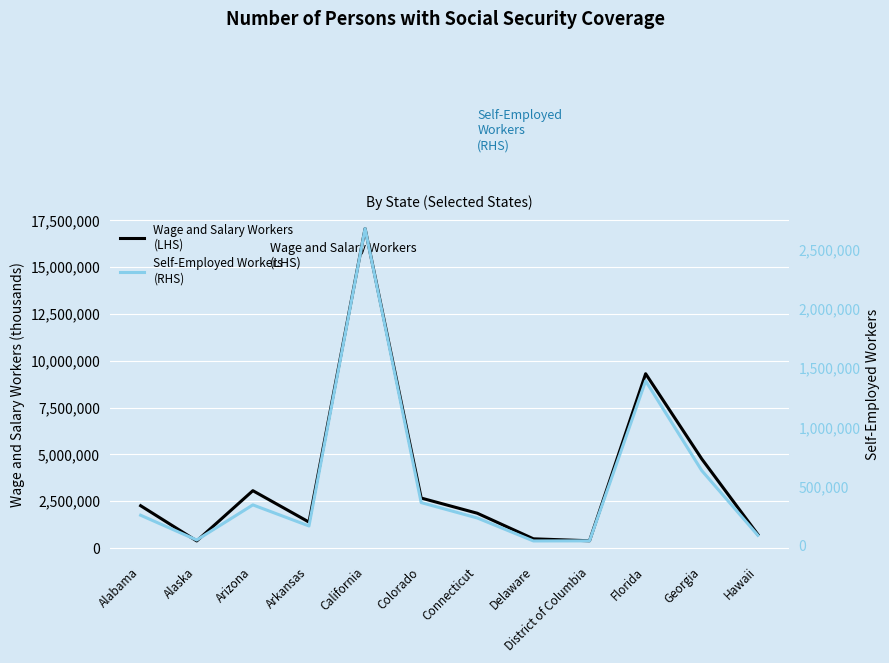

Reading left to right, transcribe all the data shown in this chart.

Wage and Salary Workers
(LHS): Alabama=2260166	Alaska=378816	Arizona=3063432	Arkansas=1386719	California=17063139	Colorado=2669439	Connecticut=1858737	Delaware=492594	District of Columbia=388289	Florida=9309676	Georgia=4760416	Hawaii=724936
Self-Employed Workers
(RHS): Alabama=258492	Alaska=49195	Arizona=345878	Arkansas=167869	California=2680502	Colorado=365297	Connecticut=235296	Delaware=41320	District of Columbia=41967	Florida=1393330	Georgia=635980	Hawaii=89005